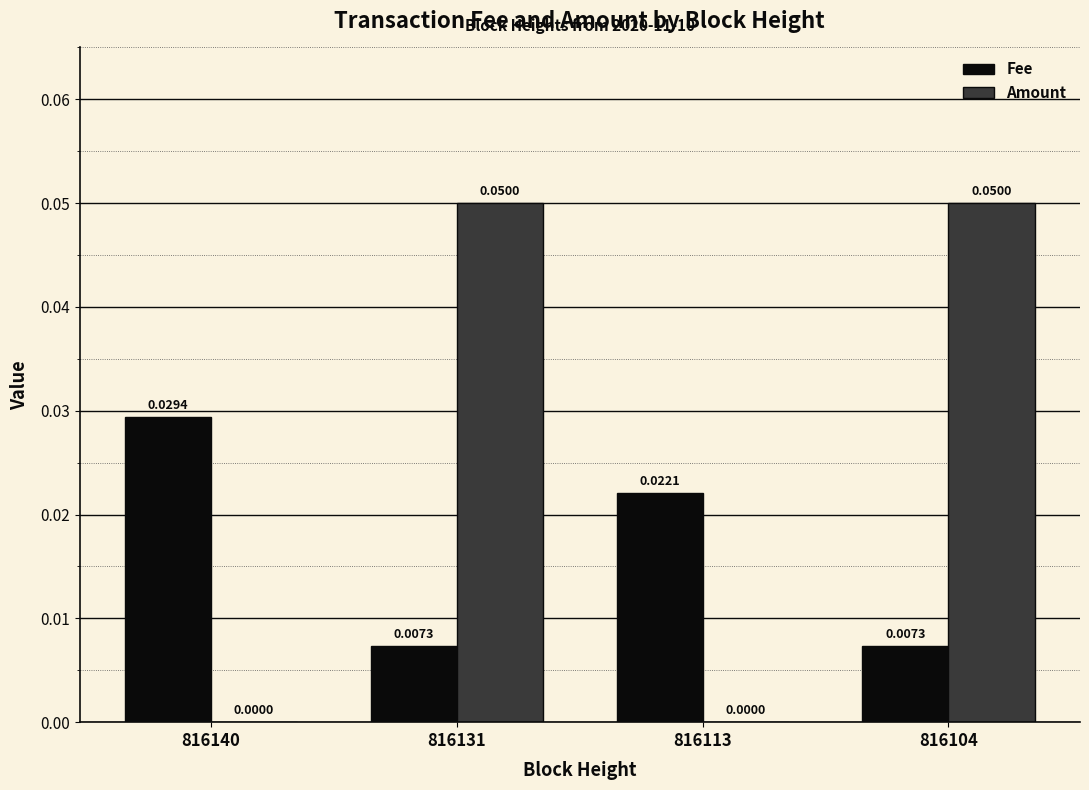

Between 816140 and 816113, which series saw the biggest shift?

Fee